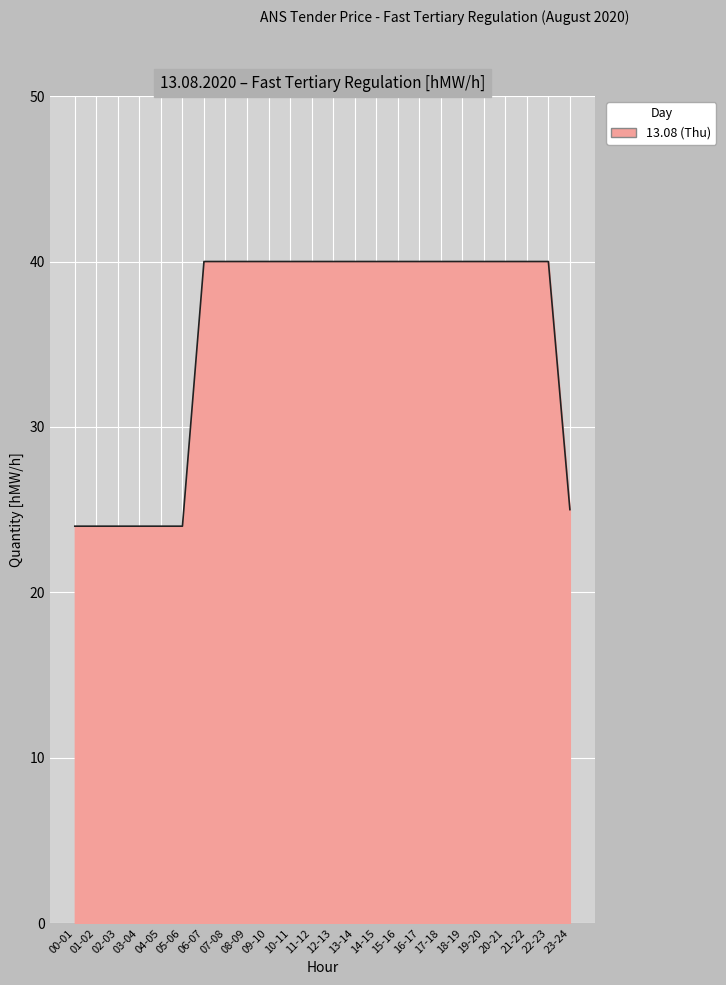

What is the smallest value displayed?

24